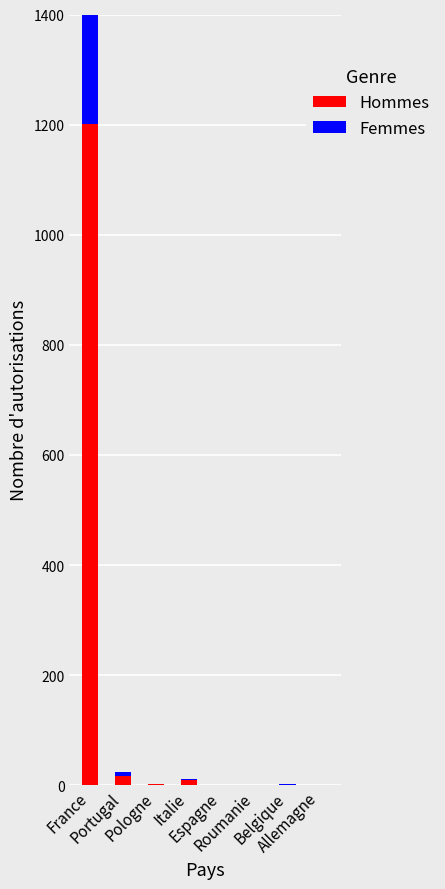

Is the value of Hommes at Pologne greater than the value of Femmes at Espagne?

Yes